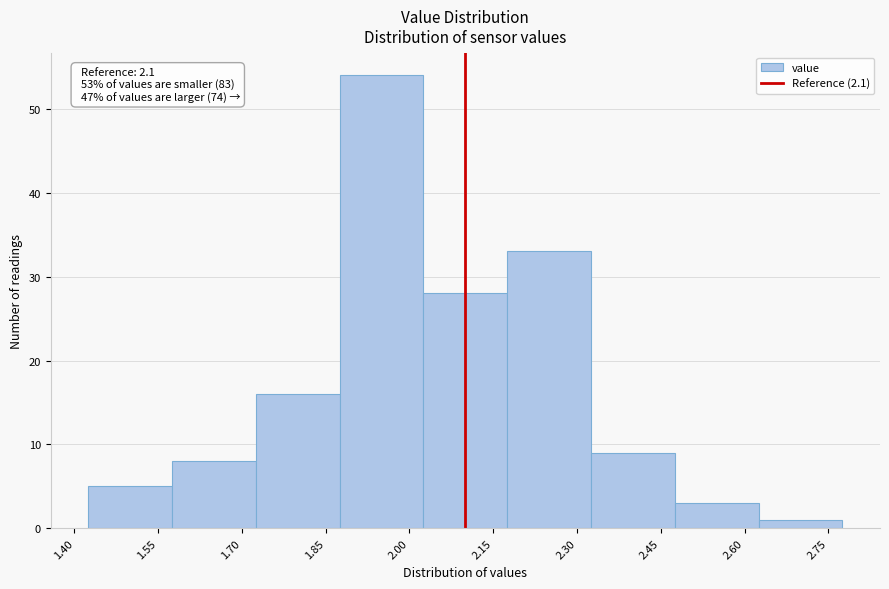

Over which range of the x-axis is the bar tallest?

1.875 to 2.025